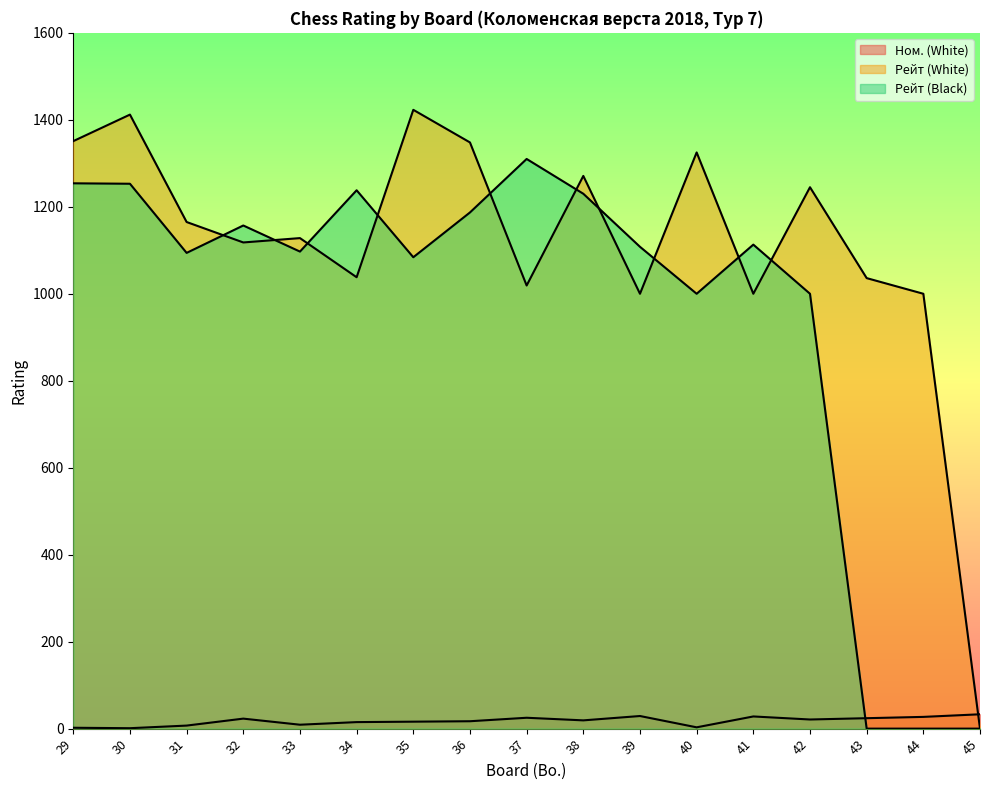

True or false: Рейт (Black) has a value of 1253 at 30.

True